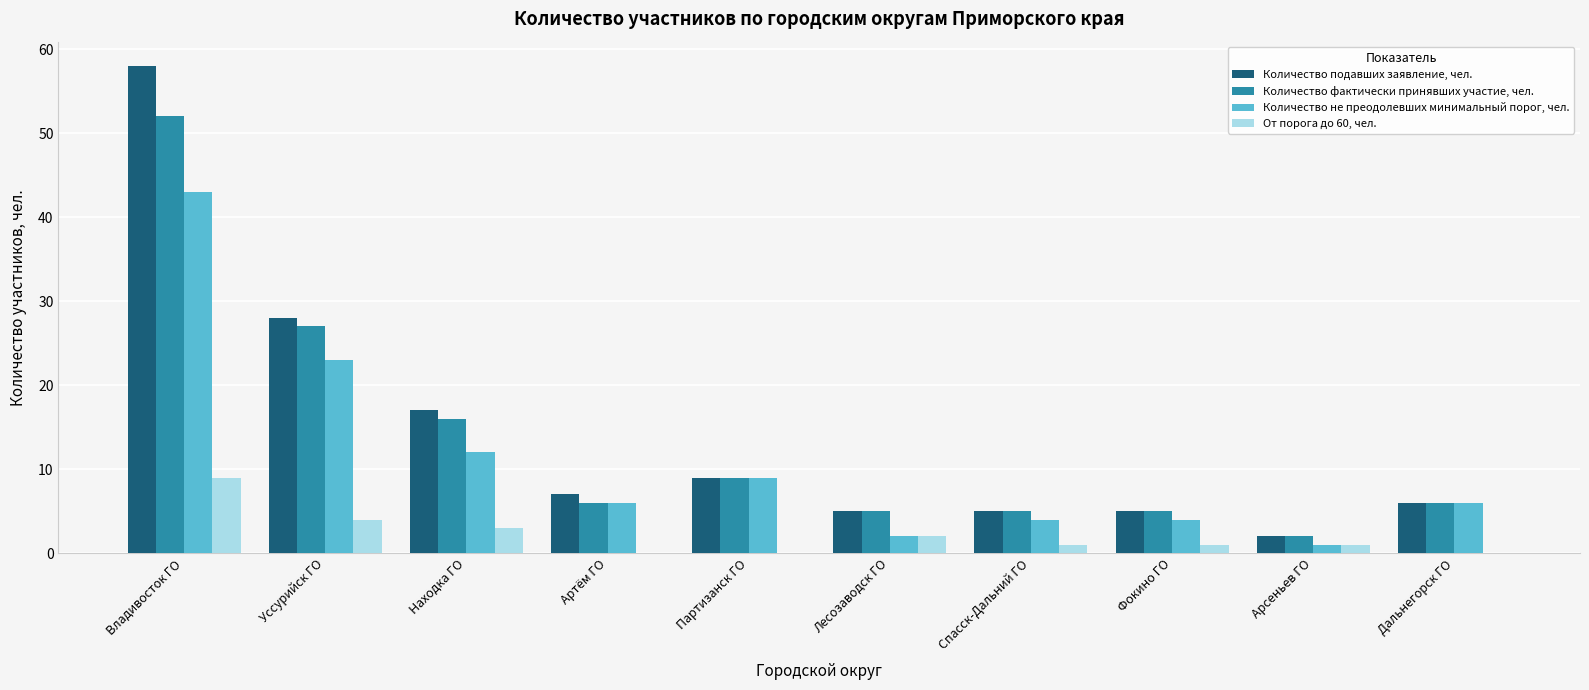

How many categories are shown in the chart?

10